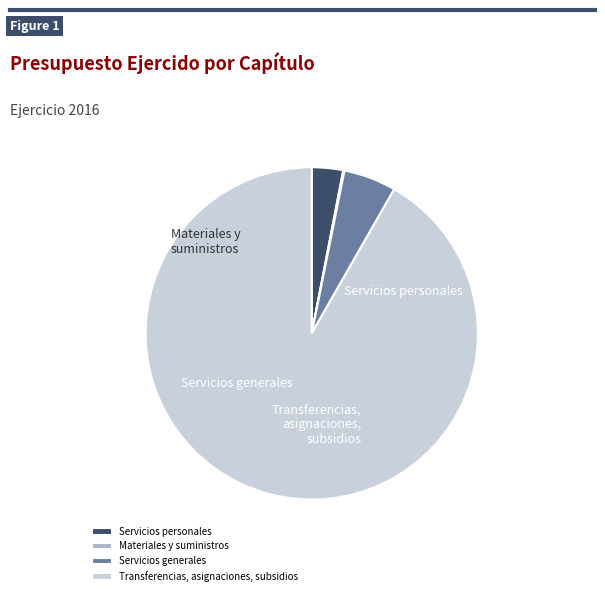

To the nearest percent, what is the difference between the Materiales y suministros and Transferencias, asignaciones, subsidios slice percentages?

92%